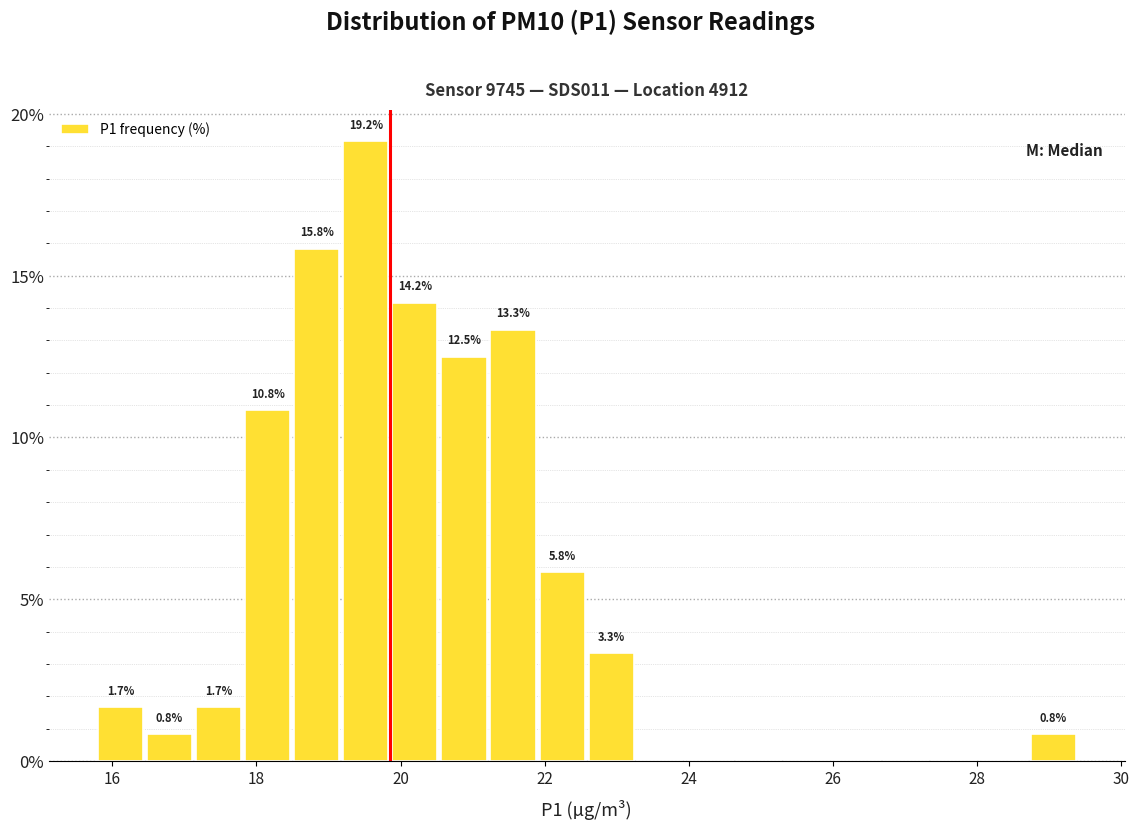

Read against the x-axis, roughly where is the centre of the tallest bar?

19.6